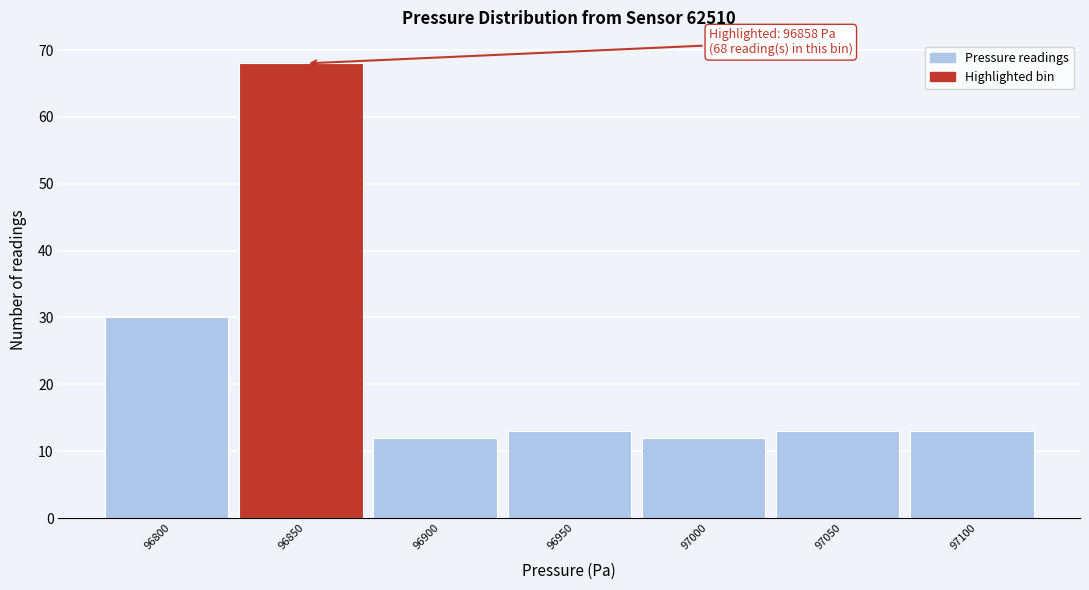

Reading right to left, extract all data points from this chart.

97100=13	97050=13	97000=12	96950=13	96900=12	96850=68	96800=30